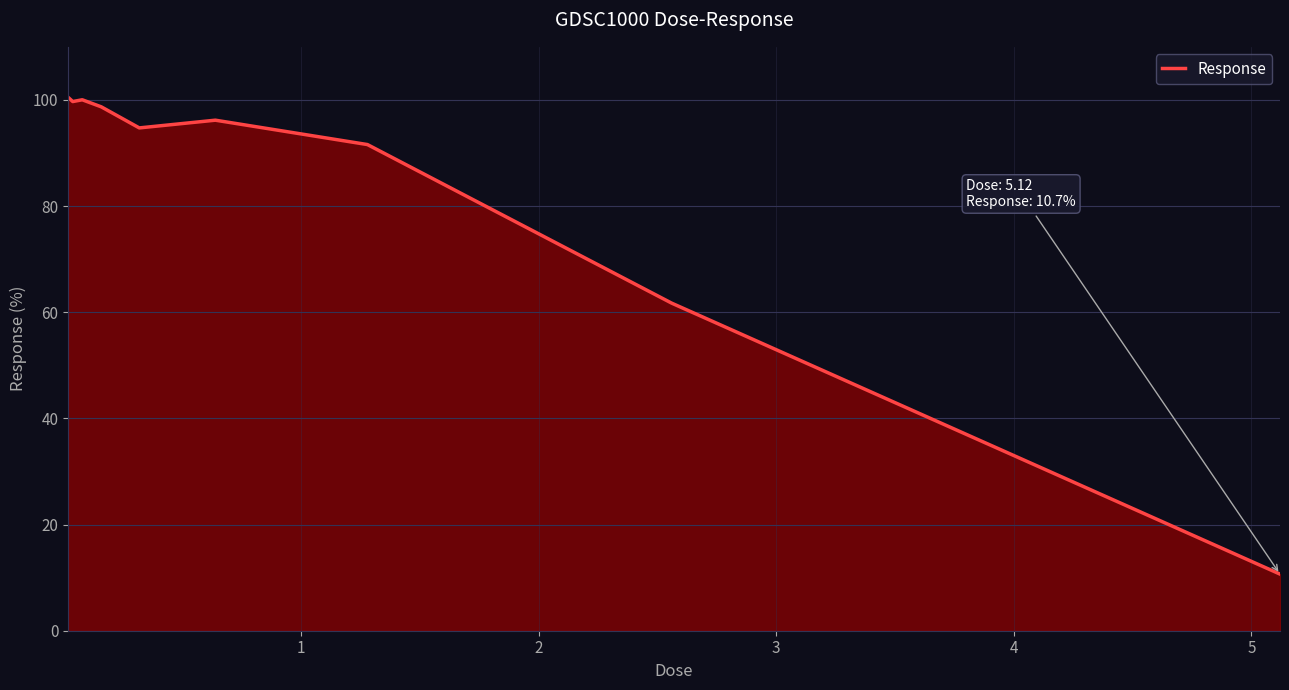

Does the chart display data point markers on the line(s)?

No